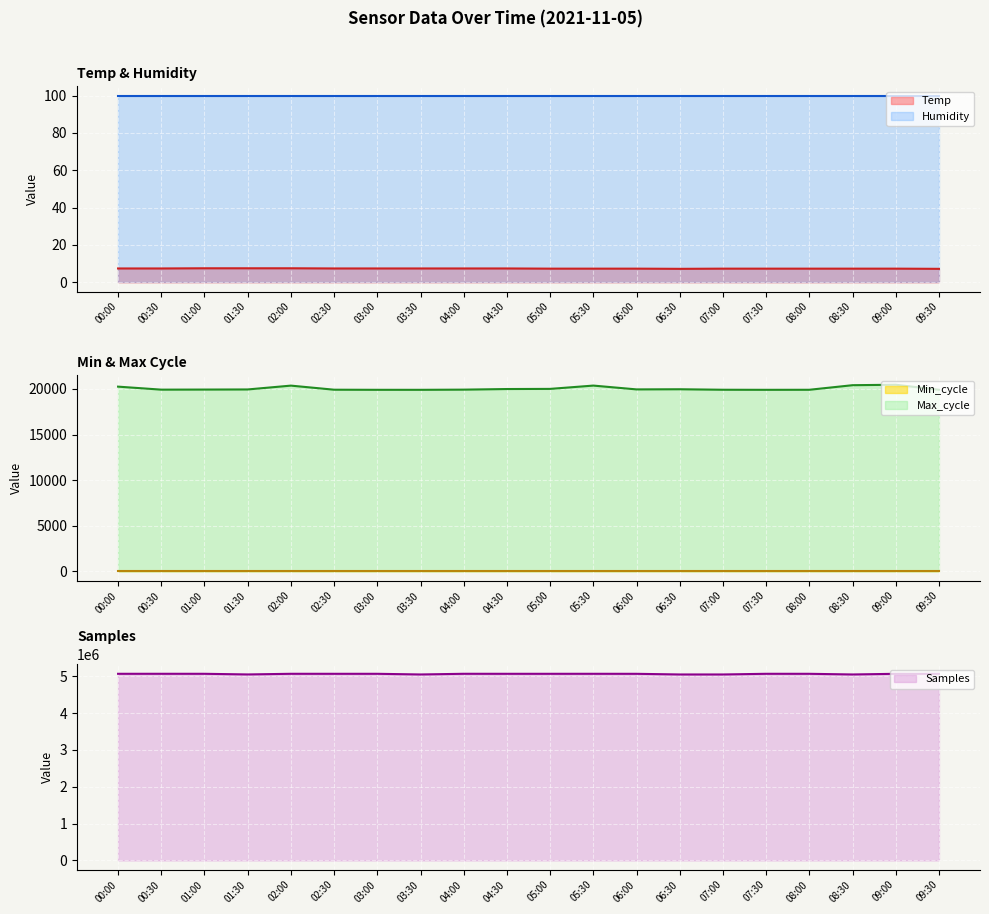

What is the lowest value of the Temp series?

7.2